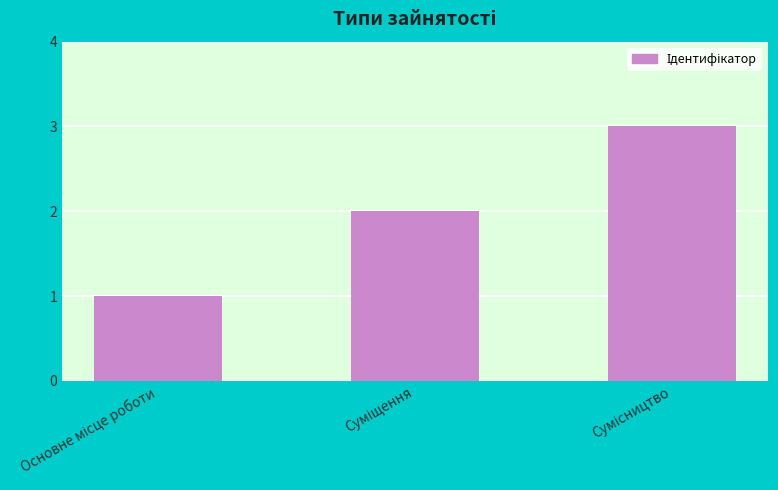

What is the value of the 3rd bar from the left?

3